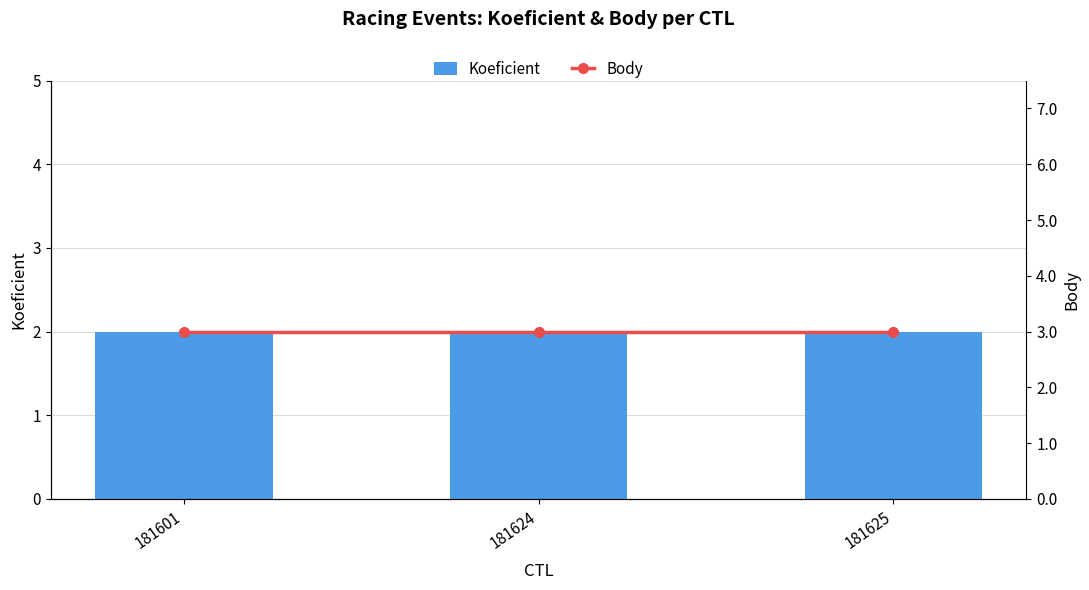

At which label is Koeficient closest to 2?

181601